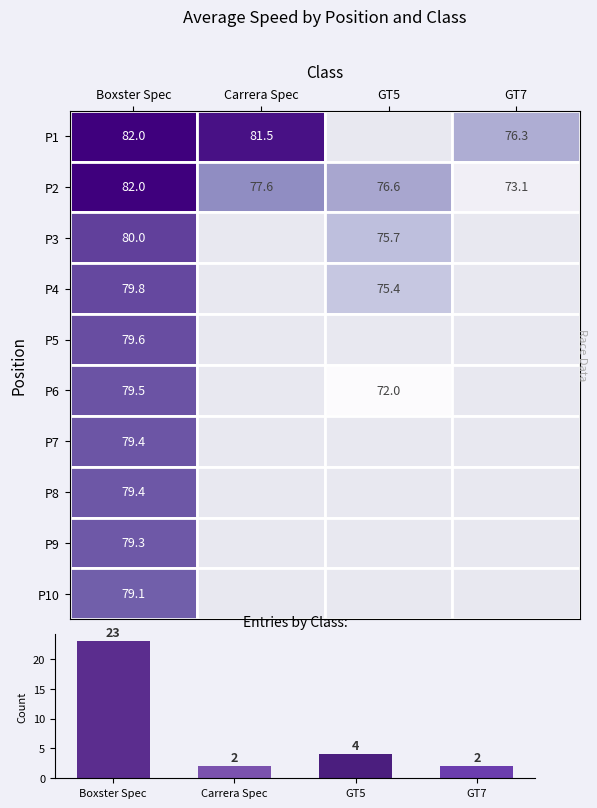

What is the sum of the values at Carrera Spec and GT5?

6